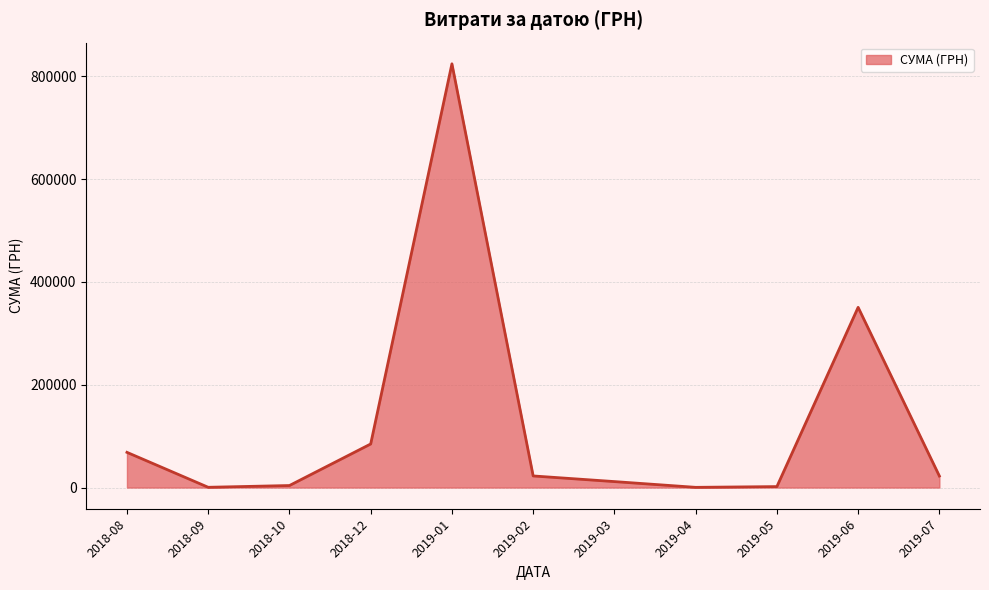

What is the difference between the maximum and minimum values?

823904.6